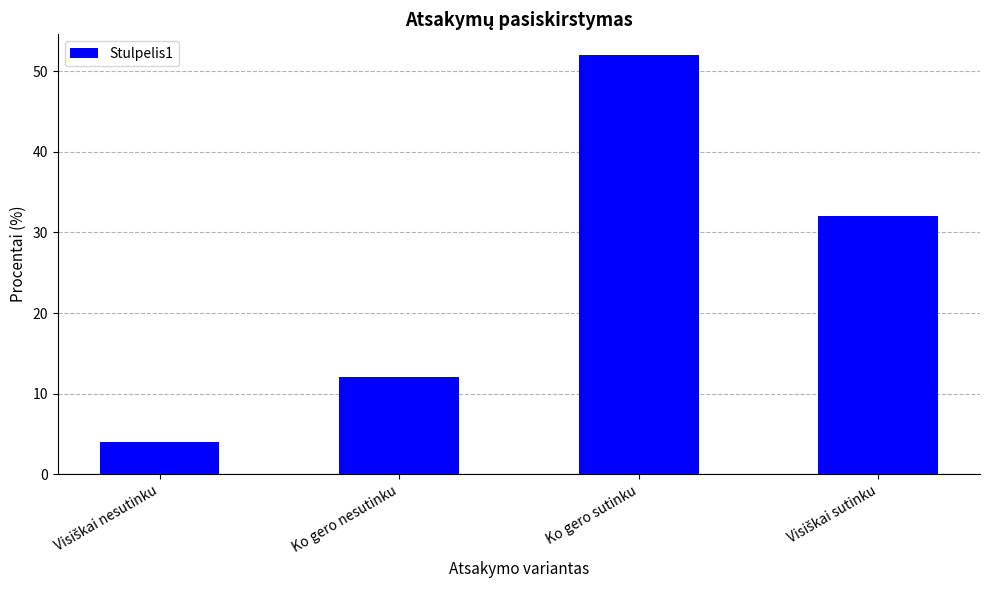

What is the value of the 2nd bar from the left?

12